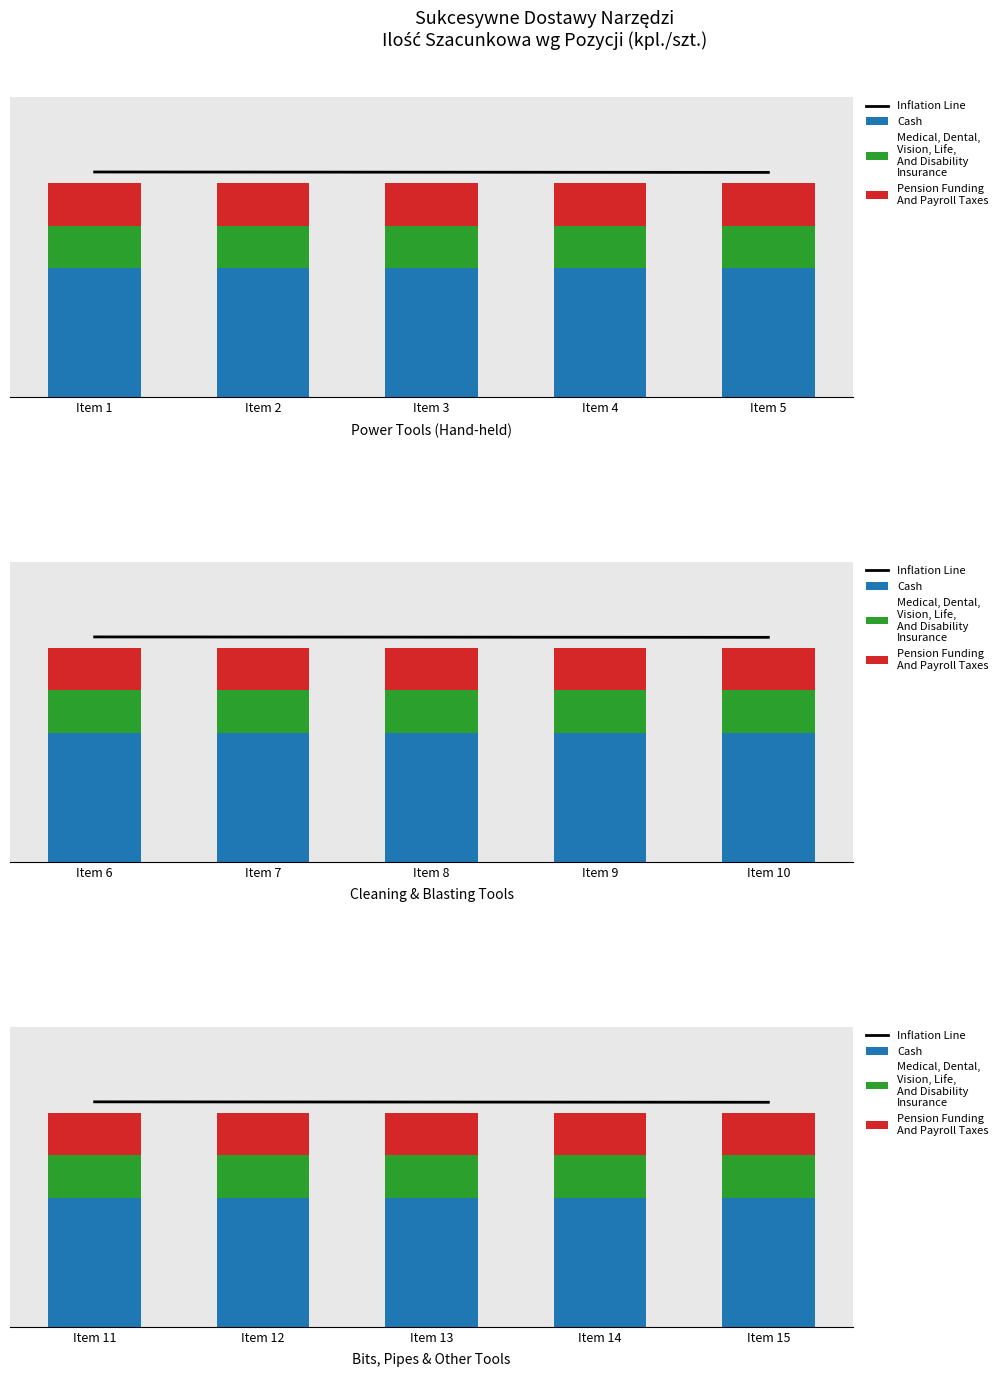

List the series in order of their peak value, lowest first.

Pension Funding And Payroll Taxes, Medical, Dental, Vision, Life, And Disability Insurance, Cash, Inflation Line